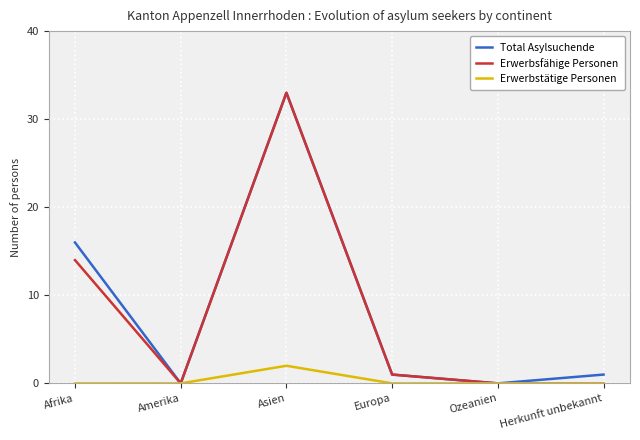

What position from the right is Herkunft unbekannt?

1